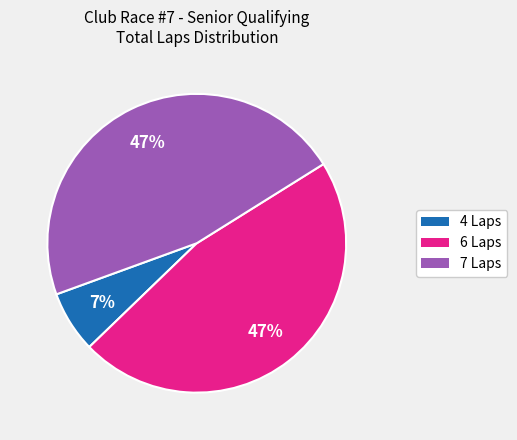

To the nearest percent, what is the average slice percentage?

33%